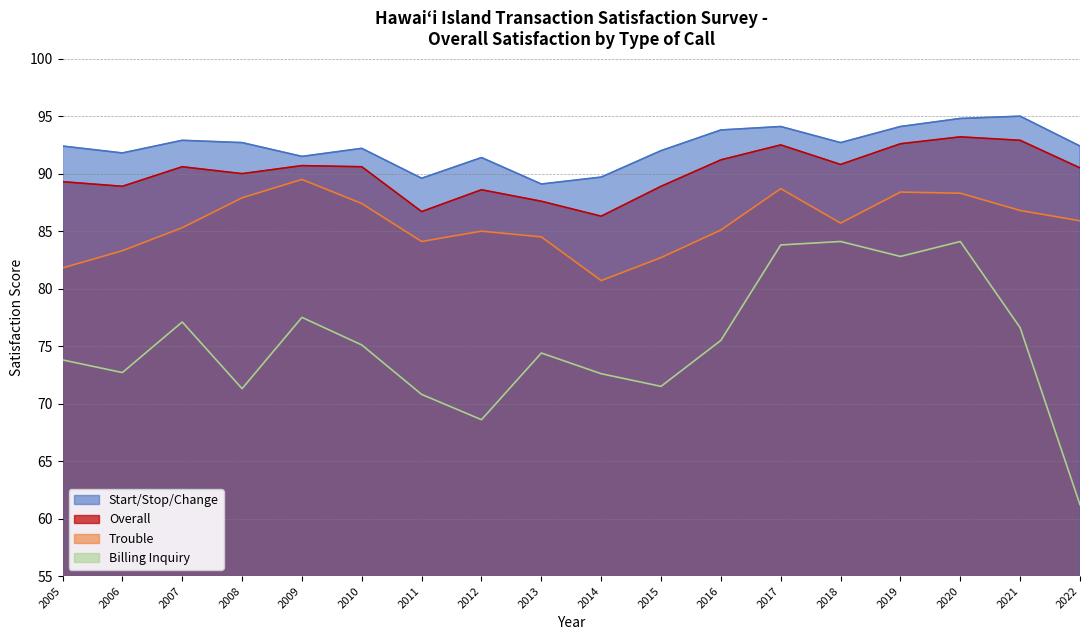

List the series in order of their peak value, lowest first.

Billing Inquiry, Trouble, Overall, Start/Stop/Change